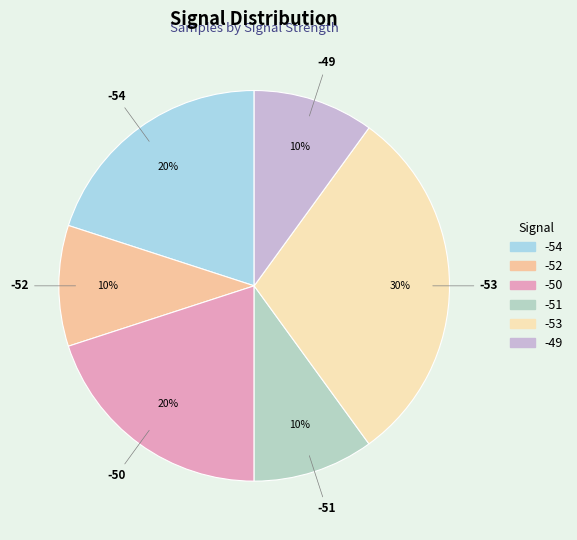

To the nearest percent, what percentage of the pie is -51?

10%